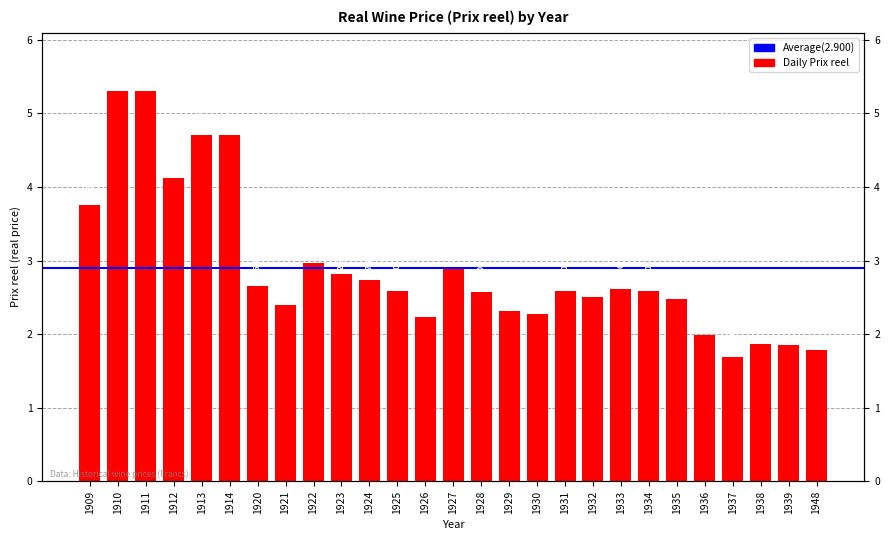

Rank the categories by value from highest to lowest.

1910, 1911, 1913, 1914, 1912, 1909, 1922, 1927, 1923, 1924, 1920, 1933, 1925, 1931, 1934, 1928, 1932, 1935, 1921, 1929, 1930, 1926, 1936, 1938, 1939, 1948, 1937